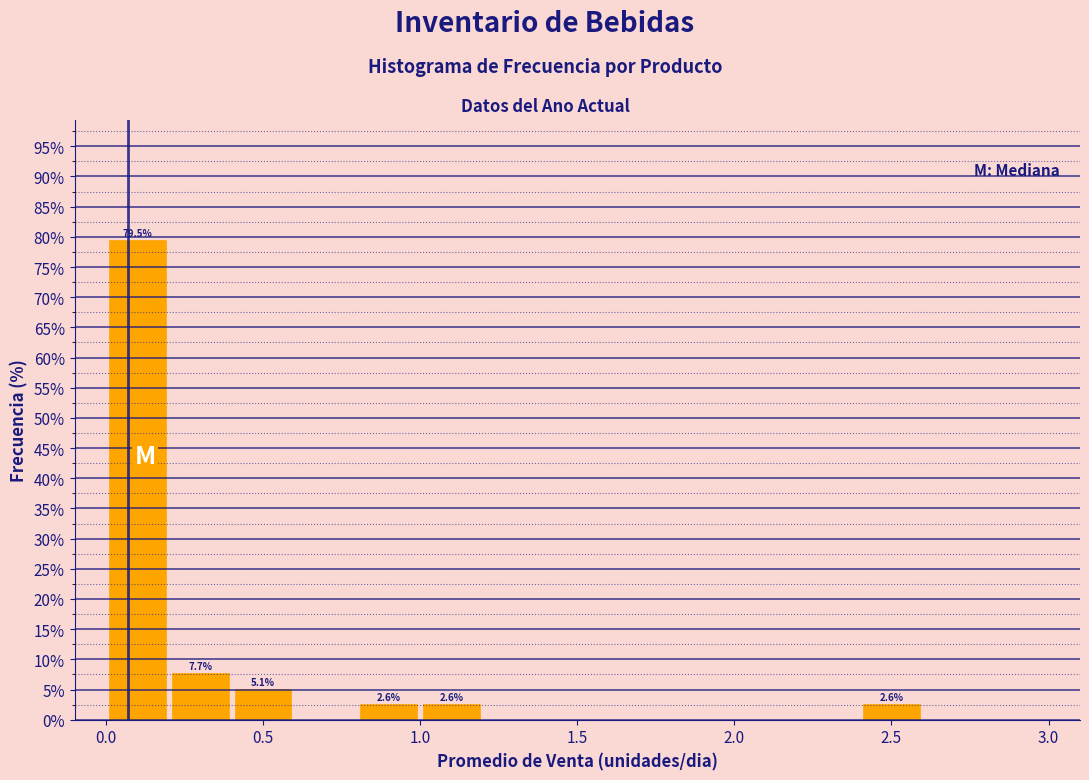

Over which range of the x-axis is the bar tallest?

0.0 to 0.2